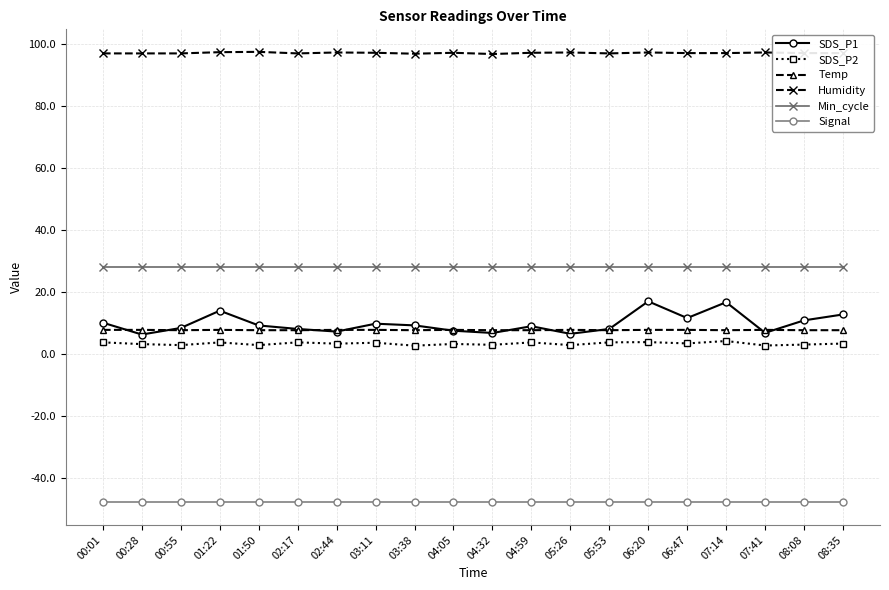

What is the sum of the Signal values at 03:38 and 04:59?

-96.0